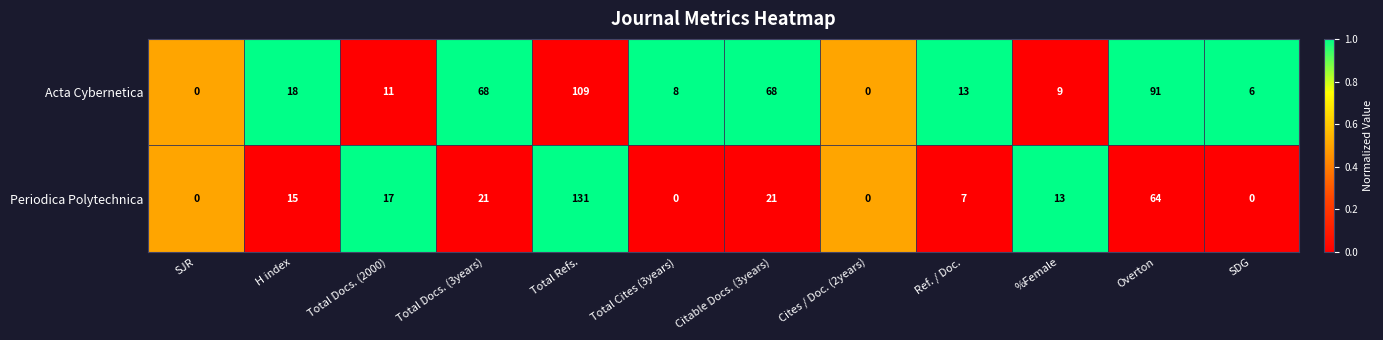

Reading left to right, transcribe all the data shown in this chart.

Acta Cybernetica: 0	18	11	68	109	8	68	0	13	9	91	6
Periodica Polytechnica: 0	15	17	21	131	0	21	0	7	13	64	0